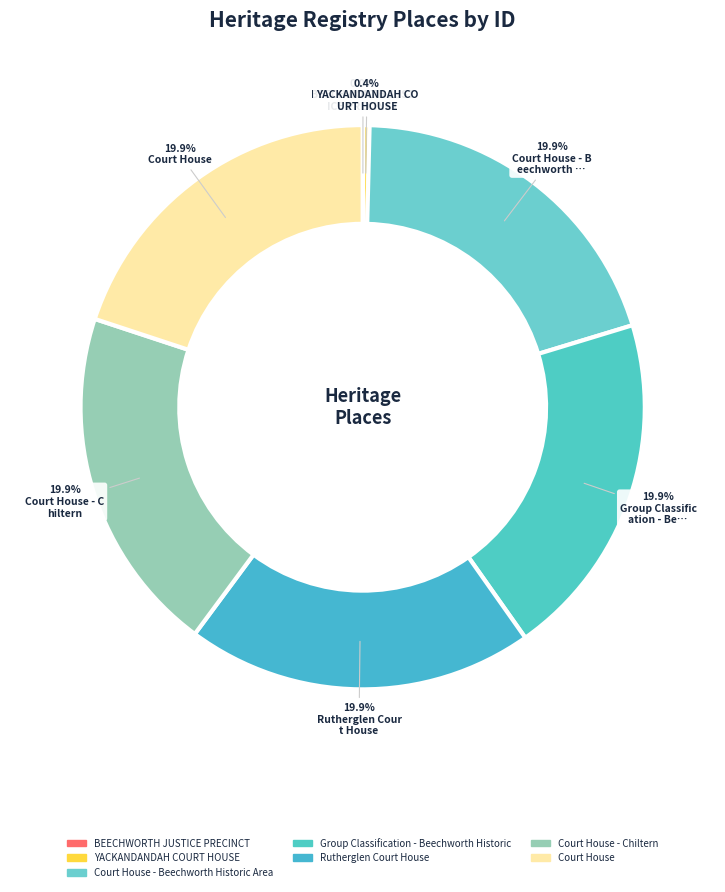

Which category has the smallest portion of the pie?

BEECHWORTH JUSTICE PRECINCT